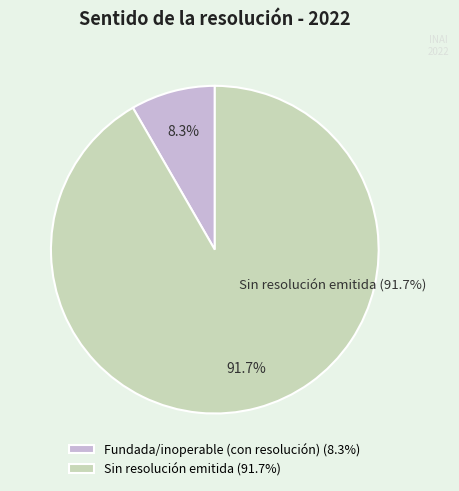

What is the change in value from Fundada/inoperable (con resolución) to Sin resolución emitida?

+10